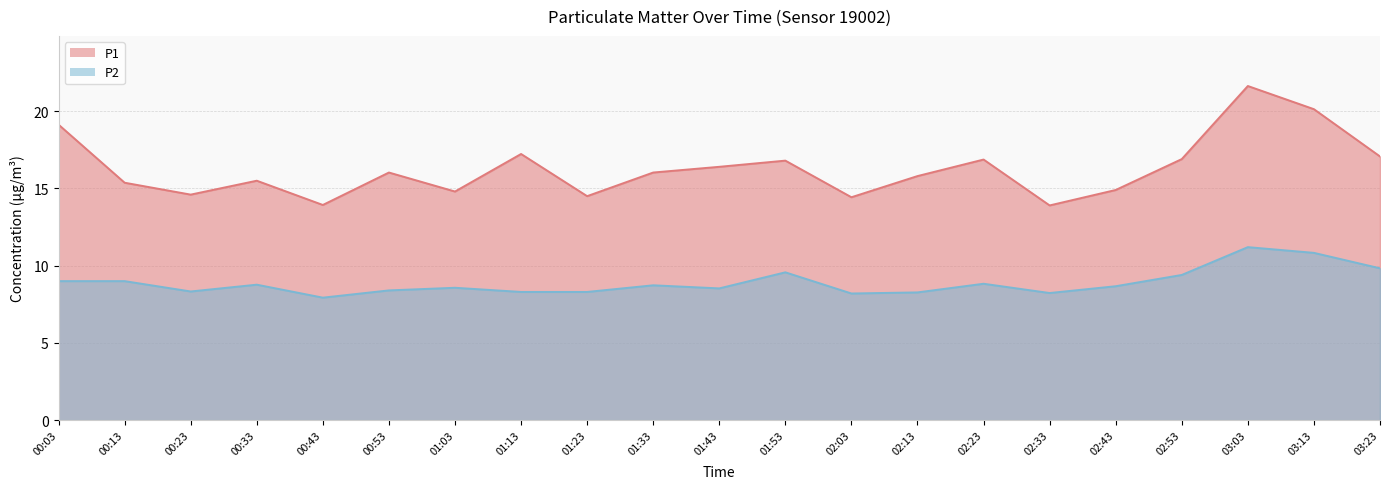

Does the chart have visible grid lines?

Yes